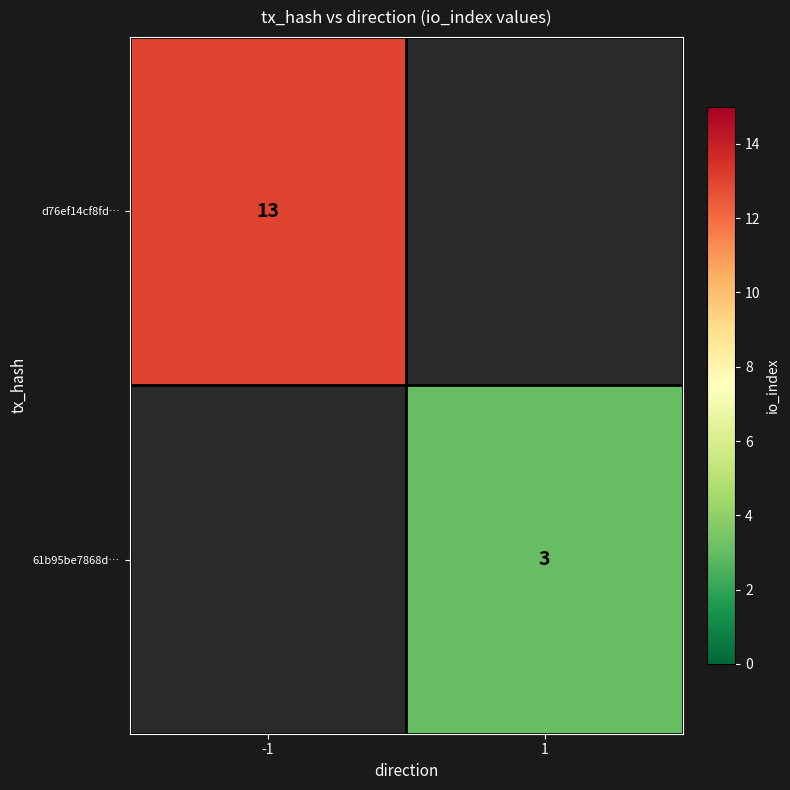

True or false: 61b95be7868d… has a value of 4.1 at 1.

False